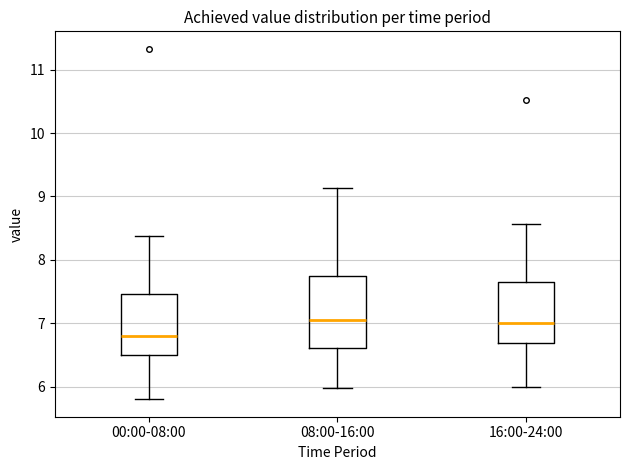

Reading left to right, read every box against the y-axis: the position of its median line, the range the box covers, and the ends of its whiskers. The values are not printed on the chart, so give them approximately, as read against the axis.

00:00-08:00: median 6.8, box 6.5 to 7.5, whiskers 5.8 to 8.4
08:00-16:00: median 7.1, box 6.6 to 7.7, whiskers 6.0 to 9.1
16:00-24:00: median 7.0, box 6.7 to 7.7, whiskers 6.0 to 8.6